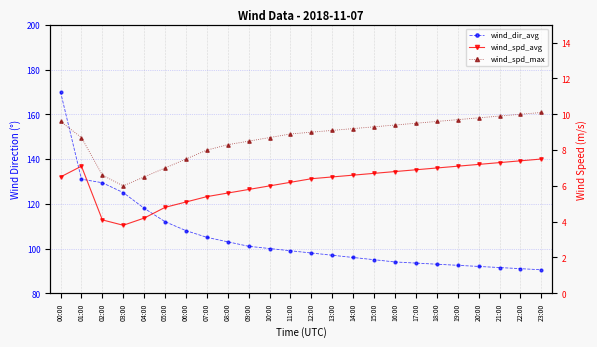

Is it true that wind_dir_avg equals 35.5 at 10:00?

False